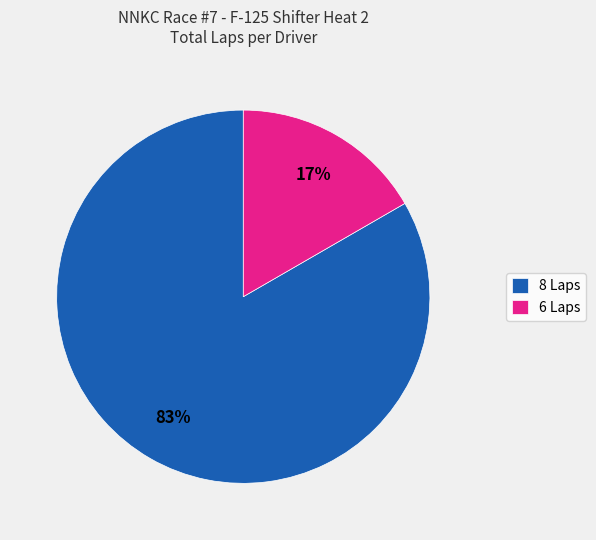

How many slices are in this pie chart?

2